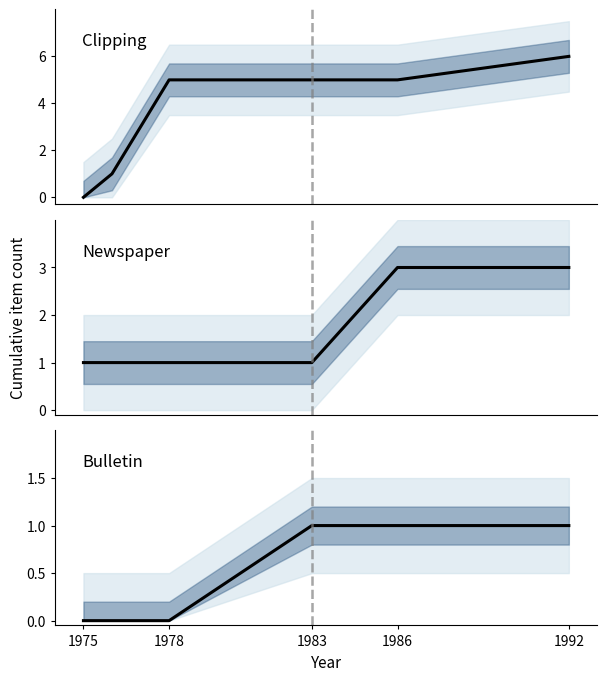

How many Clipping values are between 1 and 5?

4